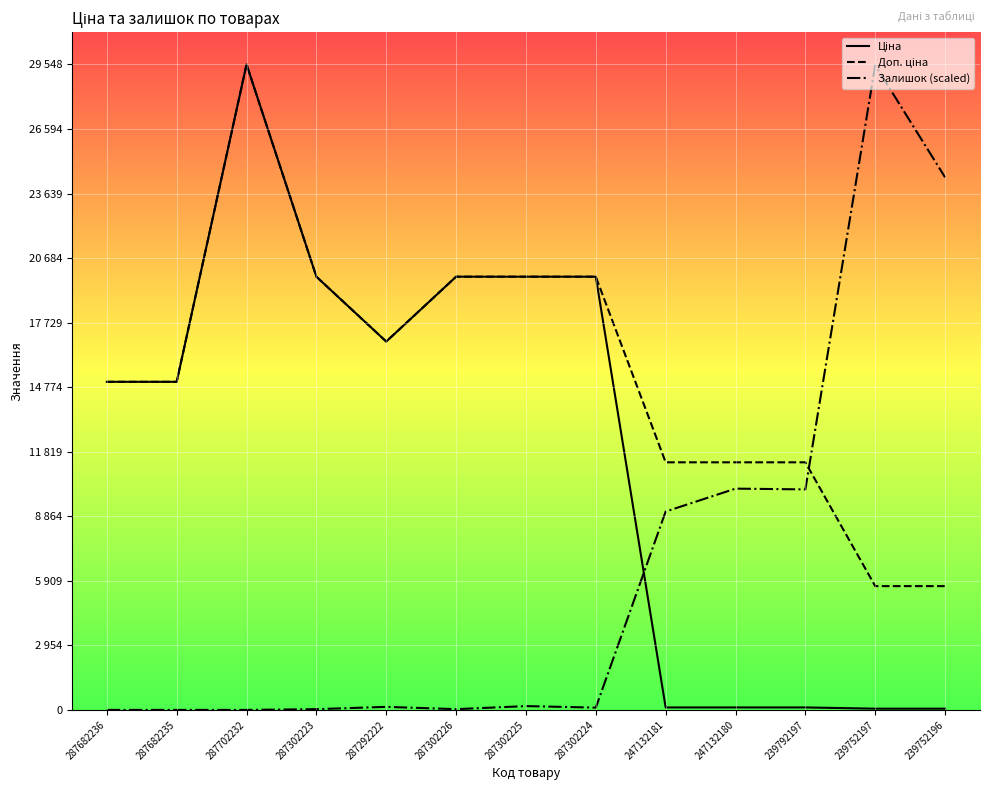

Which category has the highest value across all series?

287702232